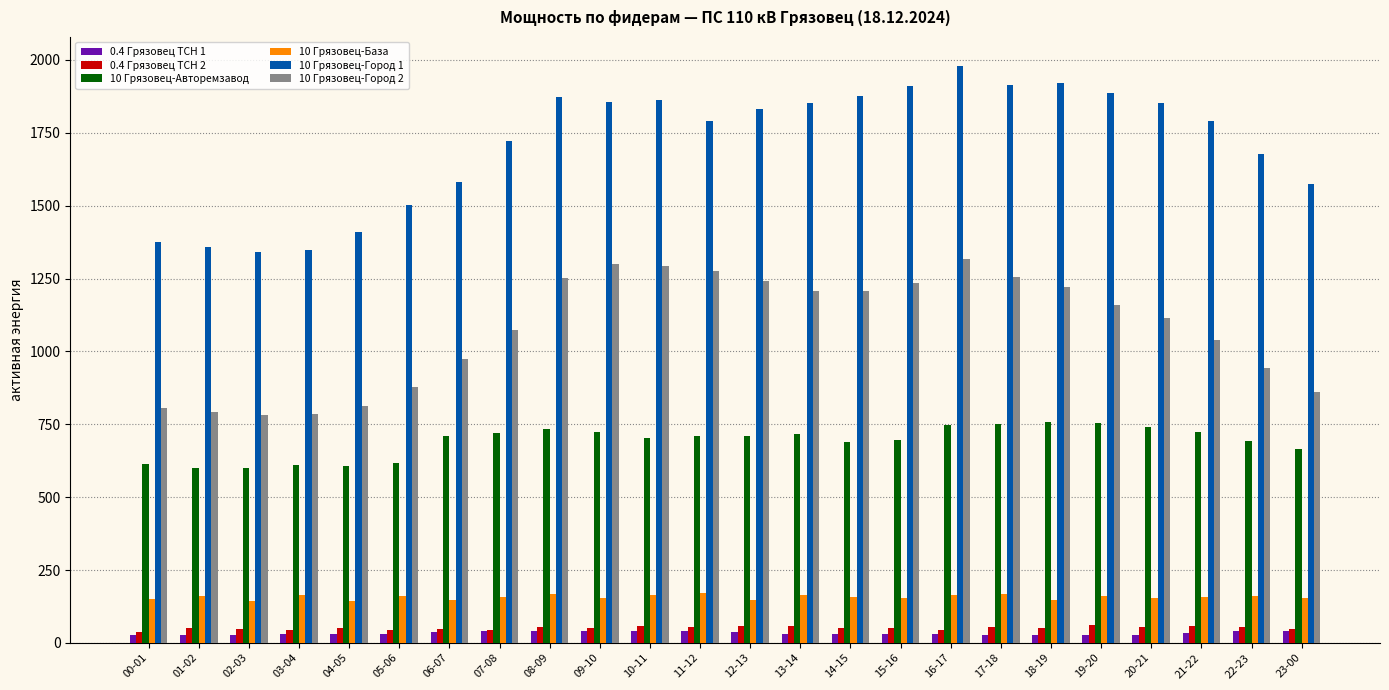

What is the difference between the maximum and minimum values in the 10 Грязовец-Город 1 series?

637.2